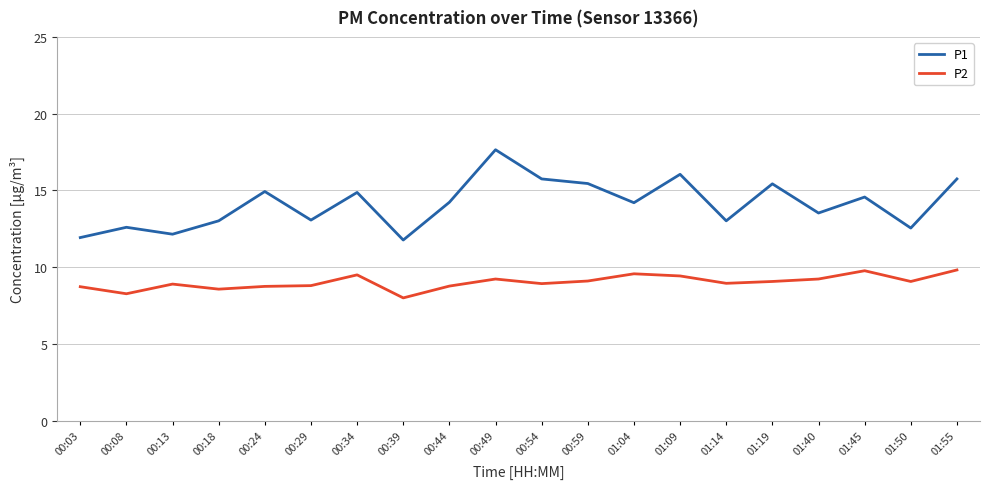

What is the total value across all series at 00:29?

21.9